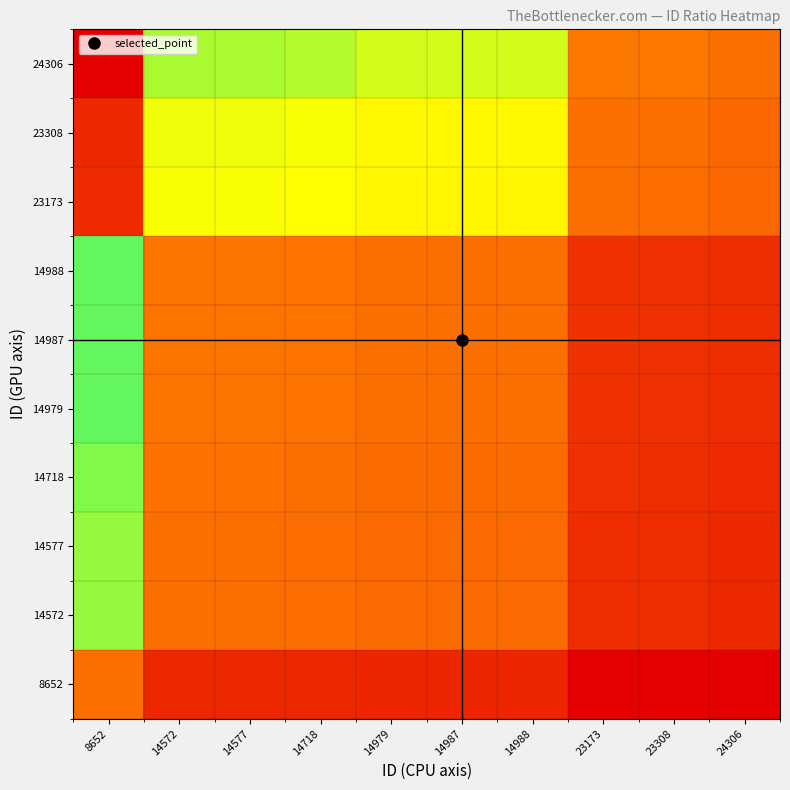

Which has a higher value, 14572 or 24306?

14572